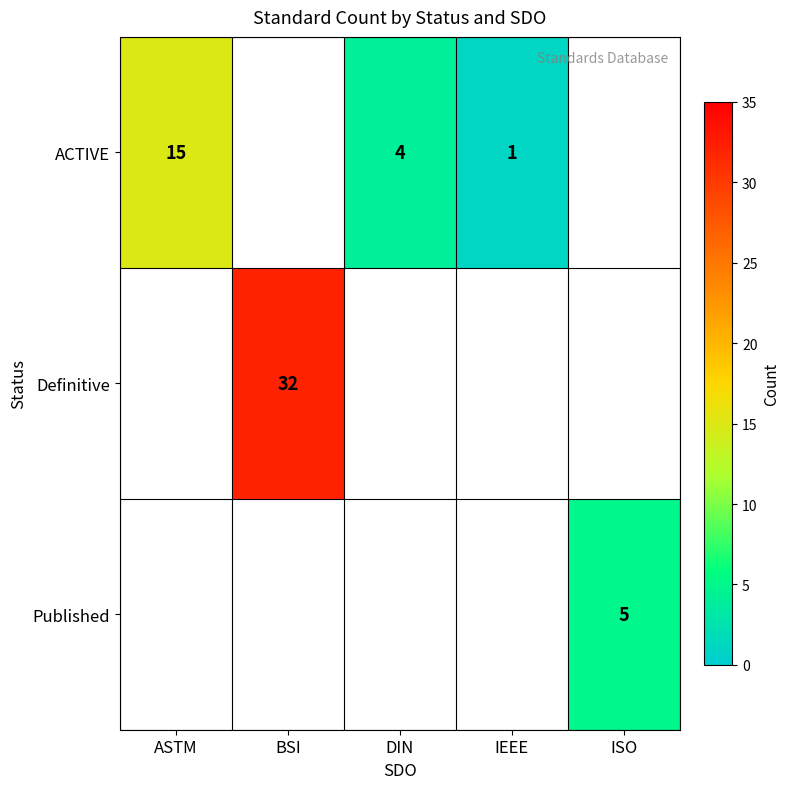

The ACTIVE series shows 15 at ASTM. True or false?

True